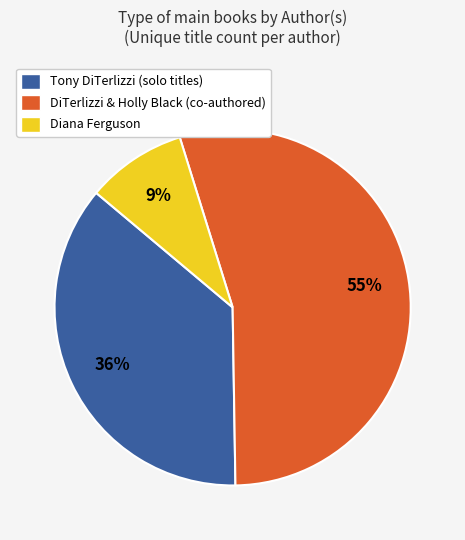

Rank the categories by value from highest to lowest.

DiTerlizzi & Holly Black (co-authored), Tony DiTerlizzi (solo titles), Diana Ferguson